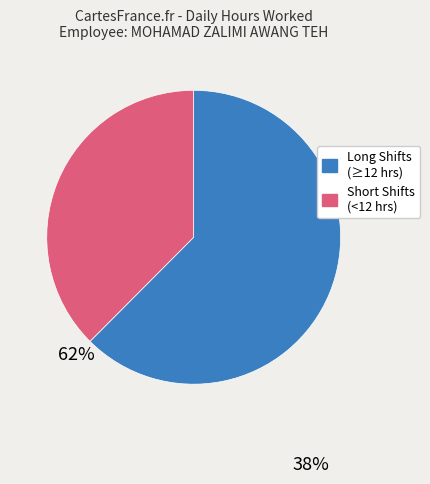

Is there a majority slice in this chart?

Yes